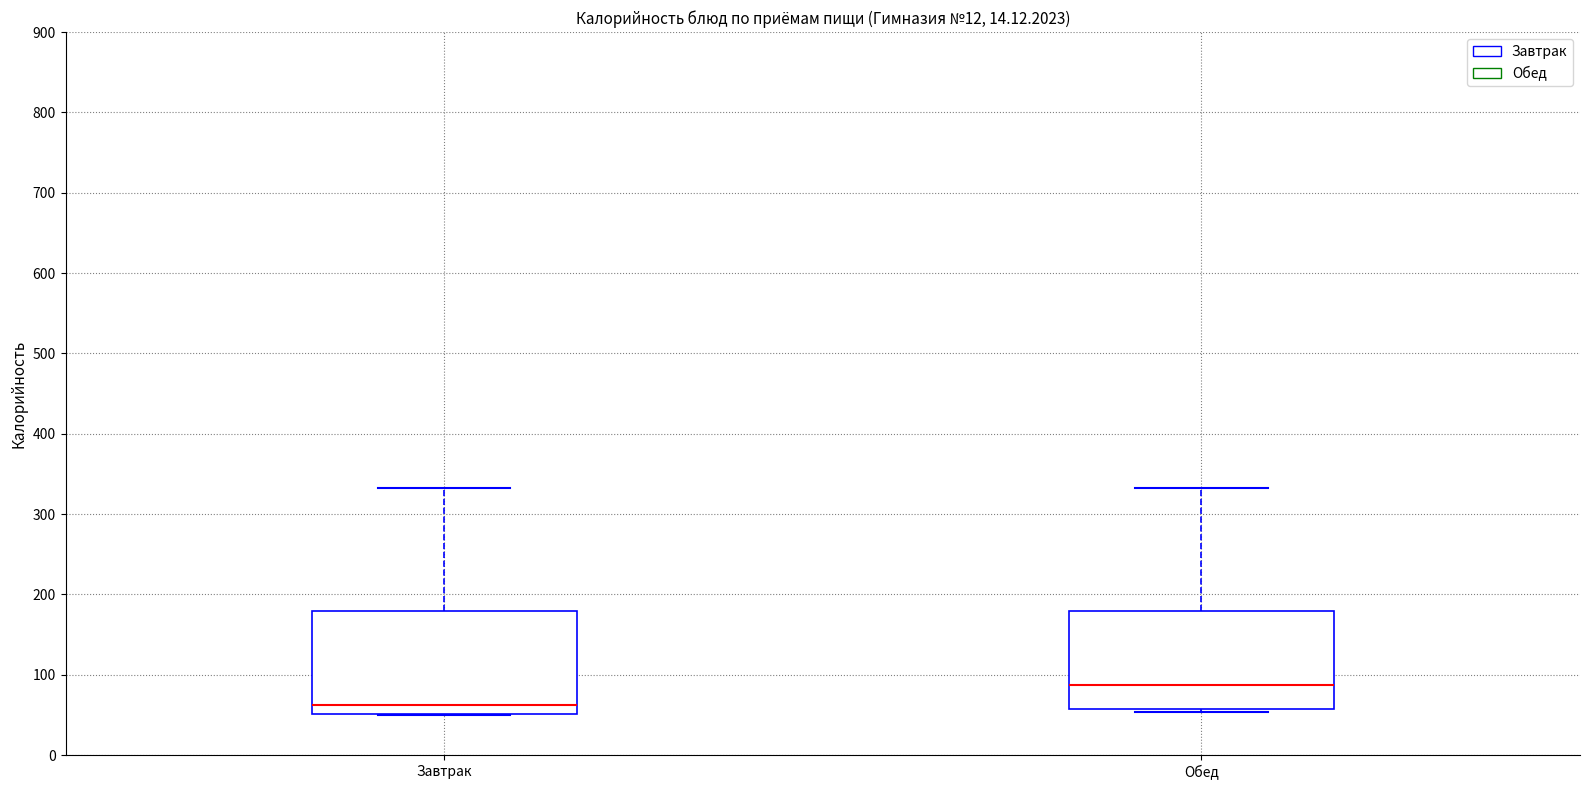

Reading left to right, read every box against the y-axis: the position of its median line, the range the box covers, and the ends of its whiskers. The values are not printed on the chart, so give them approximately, as read against the axis.

Завтрак: median 60, box 50 to 180, whiskers 50 to 330
Обед: median 90, box 60 to 180, whiskers 50 to 330